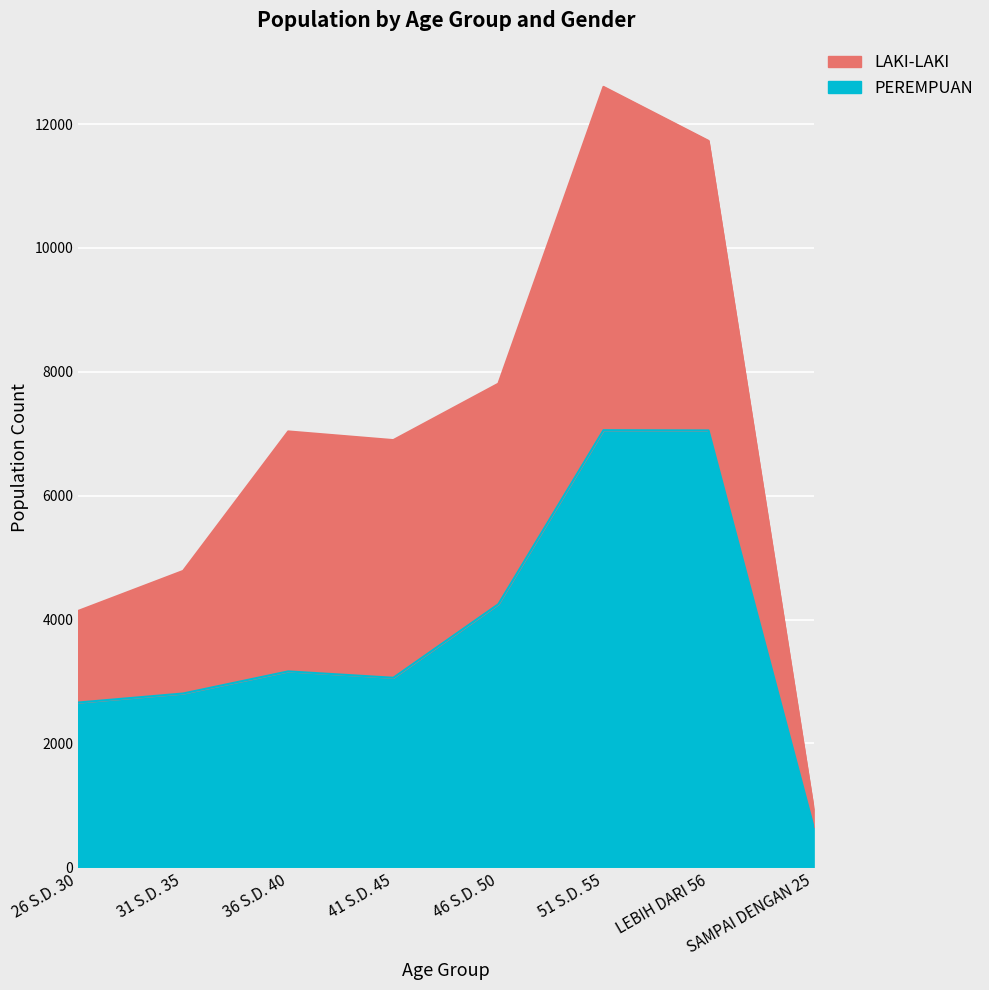

Approximately how many times larger is the value at 26 S.D. 30 compared to 41 S.D. 45?

0.9